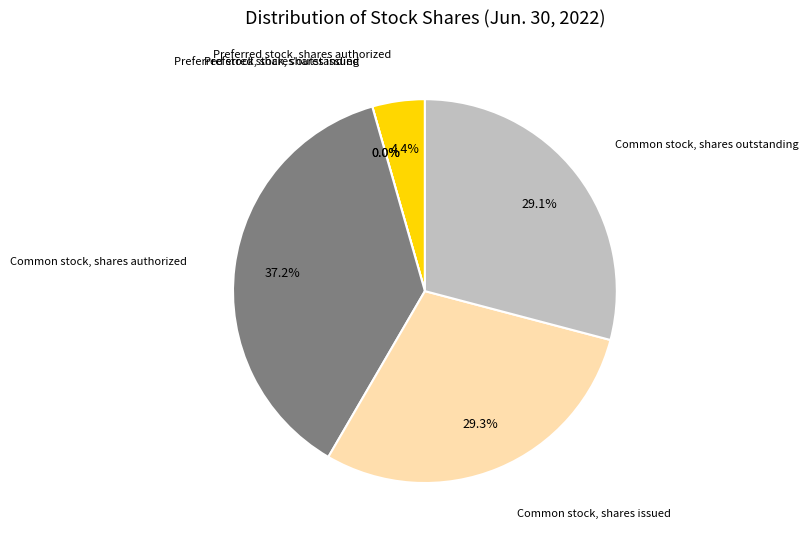

To the nearest percent, what percentage of the pie is Common stock, shares issued?

29%